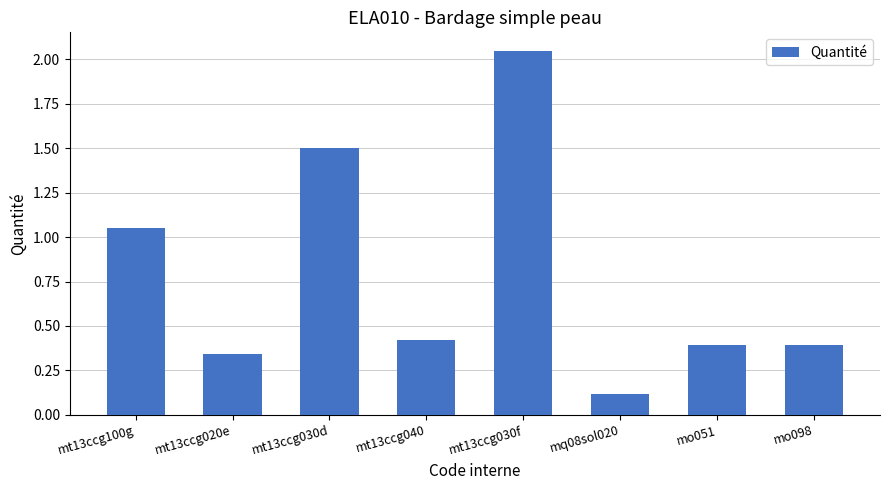

What is the difference between the maximum and minimum values?

1.9